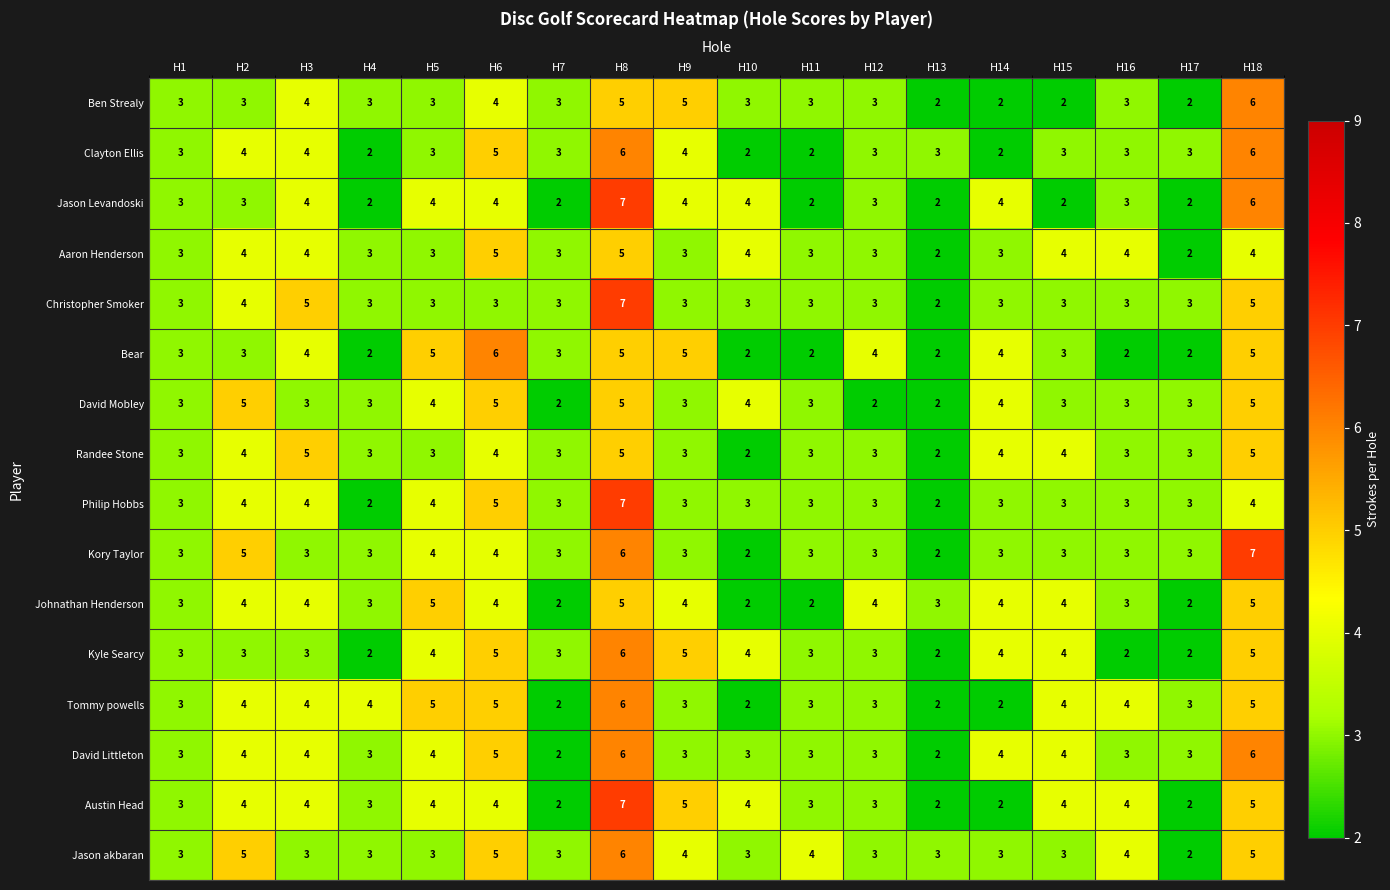

What is the difference between the maximum and minimum values in the Randee Stone series?

3